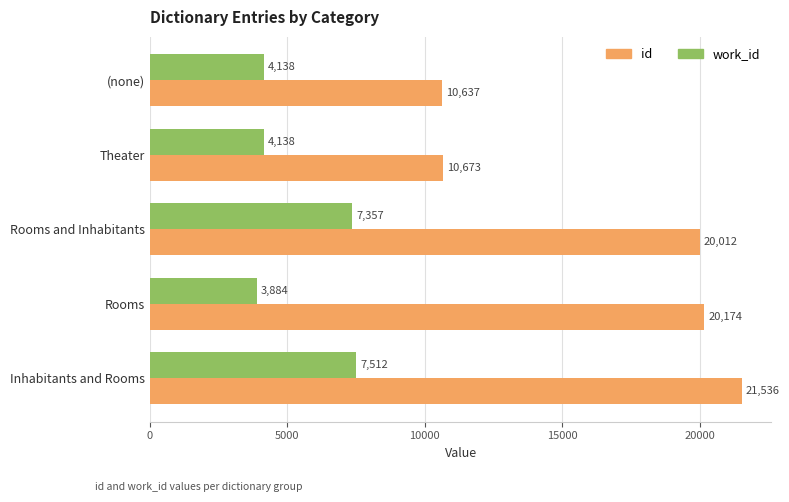

What is the spread (max minus min) of values at Rooms and Inhabitants?

12655